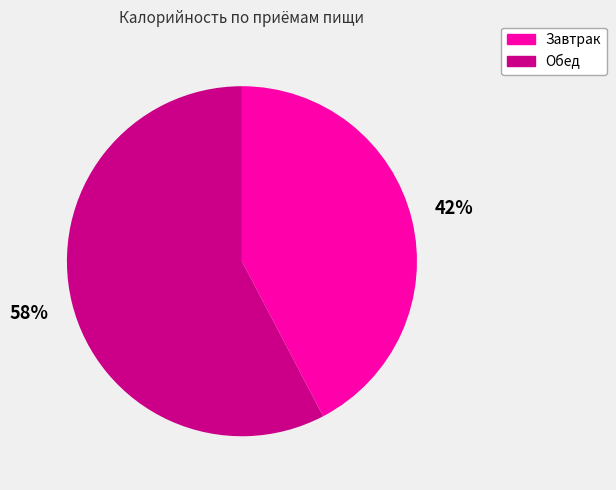

Approximately how many times larger is the value at Обед compared to Завтрак?

1.4